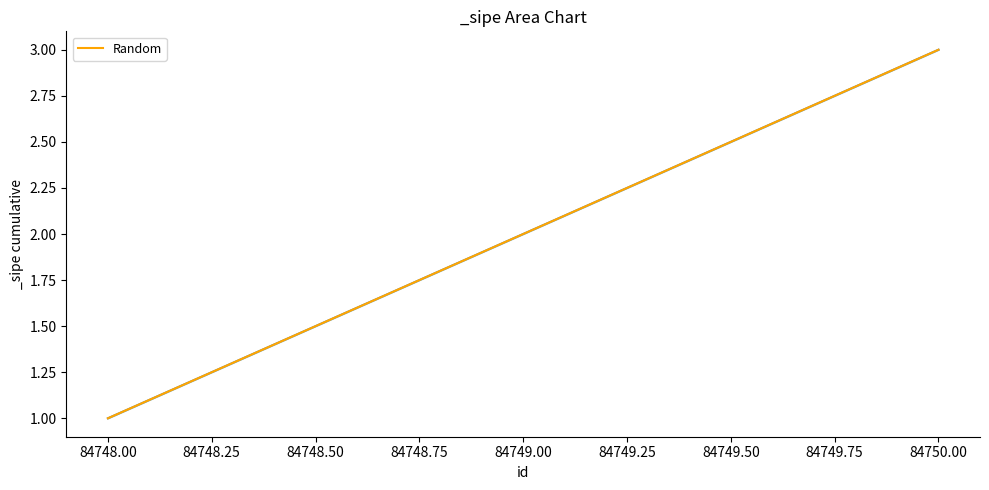

How many values are below 2?

1